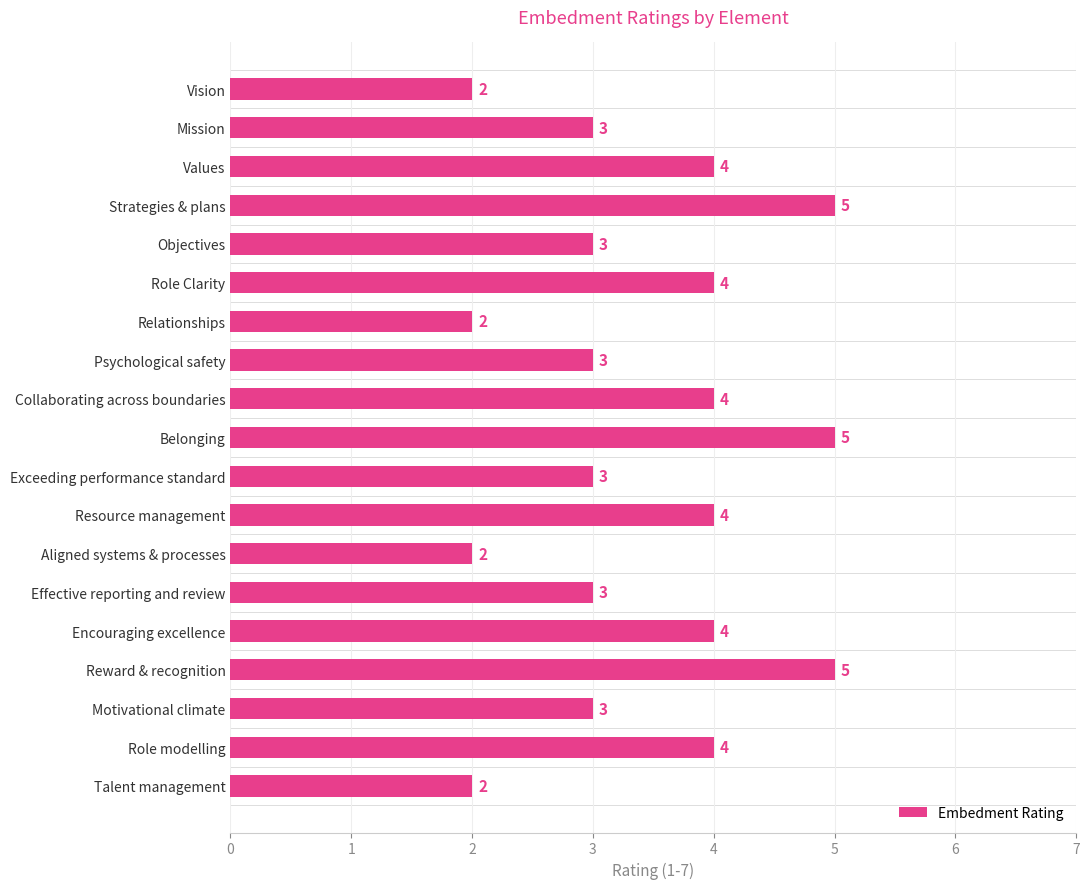

Reading top to bottom, list all the values displayed in this chart.

Vision=2	Mission=3	Values=4	Strategies & plans=5	Objectives=3	Role Clarity=4	Relationships=2	Psychological safety=3	Collaborating across boundaries=4	Belonging=5	Exceeding performance standard=3	Resource management=4	Aligned systems & processes=2	Effective reporting and review=3	Encouraging excellence=4	Reward & recognition=5	Motivational climate=3	Role modelling=4	Talent management=2